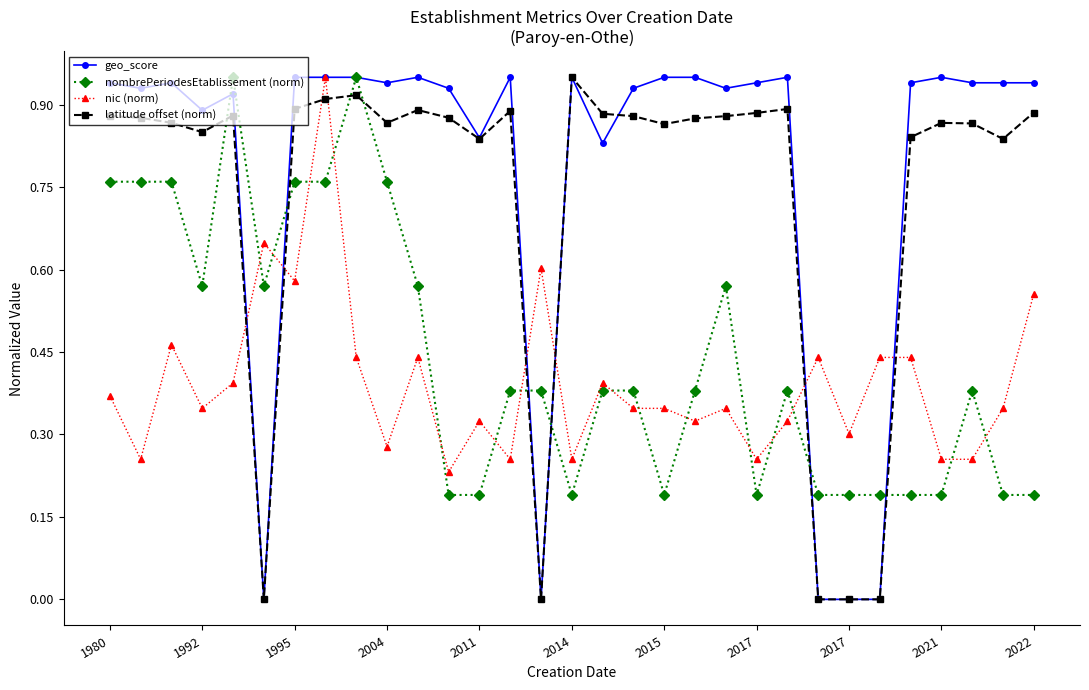

Count the number of data series in this chart.

4